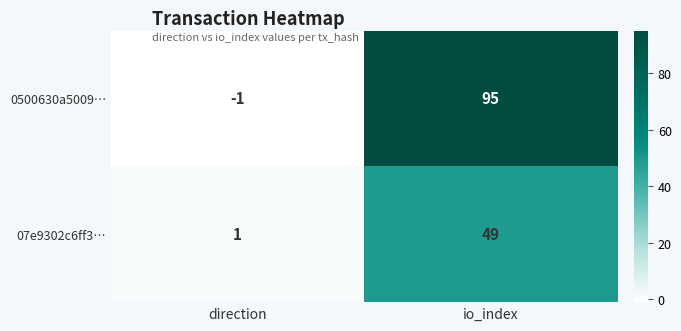

How many categories are shown in the chart?

2